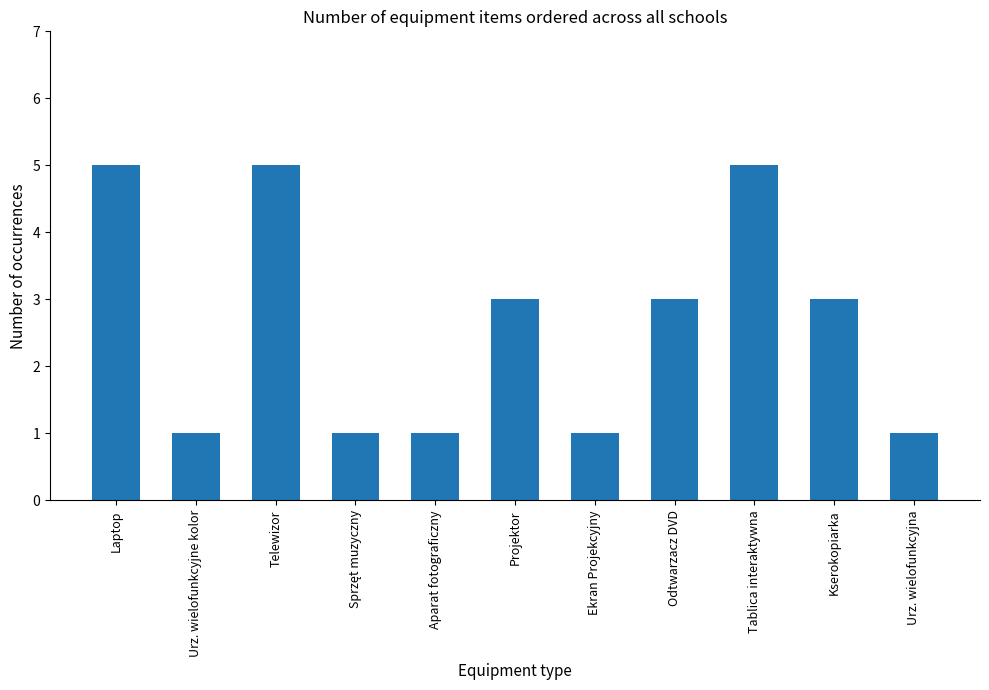

Are the bars horizontal?

No